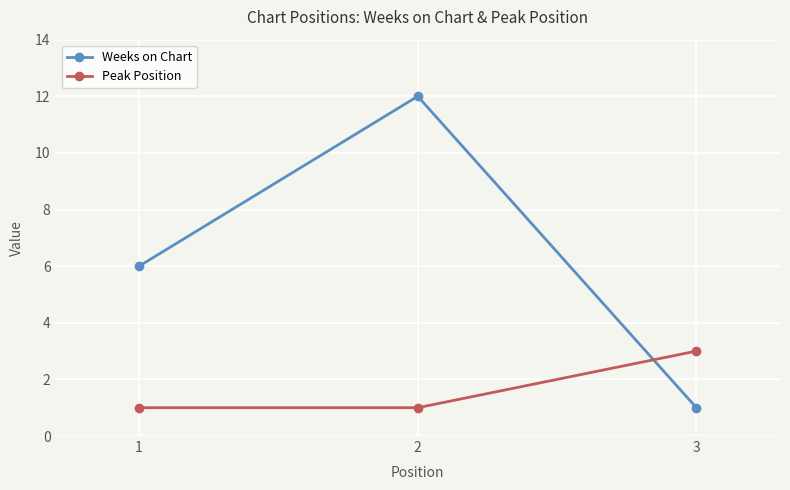

Which category has the highest value across all series?

2